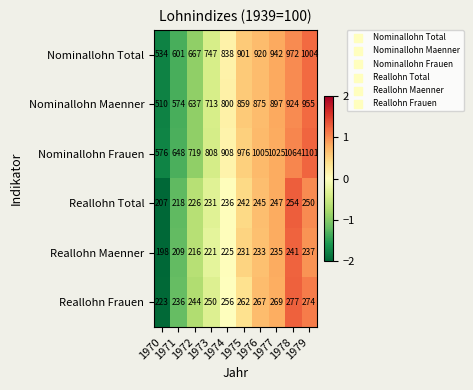

Which series has the largest range (max minus min)?

Nominallohn Frauen